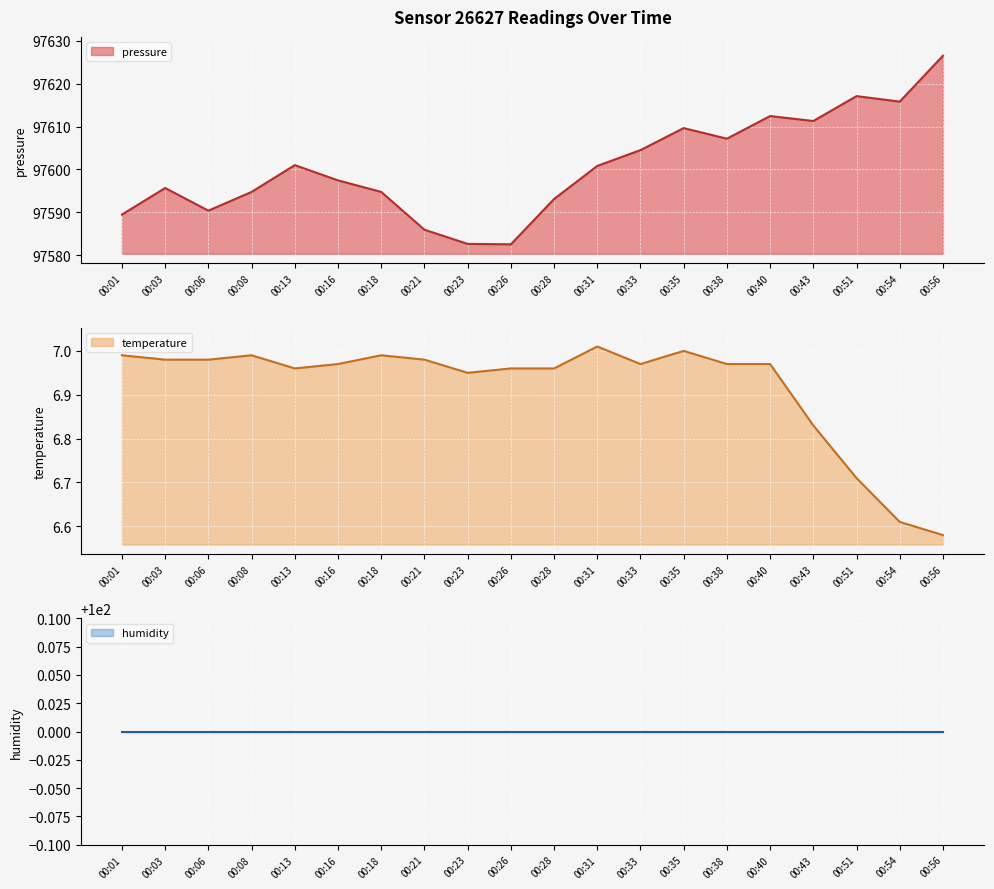

The pressure series shows 48041.8 at 00:23. True or false?

False